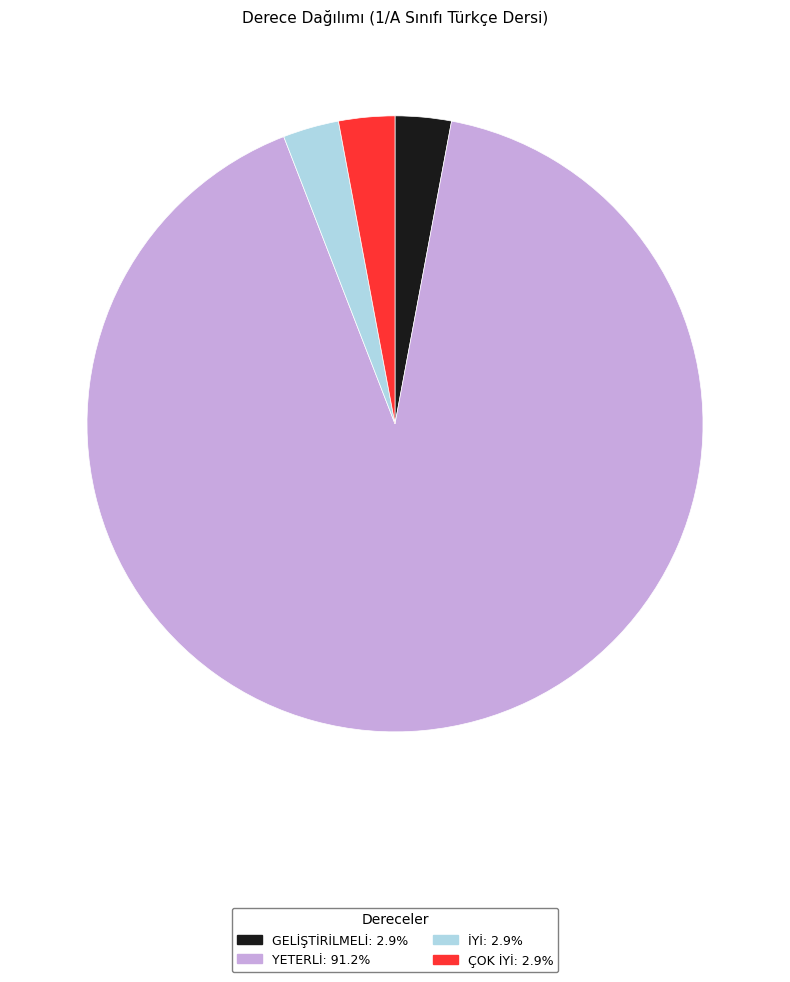

Do YETERLİ: 91.2% and ÇOK İYİ: 2.9% together represent more than half of the pie?

Yes